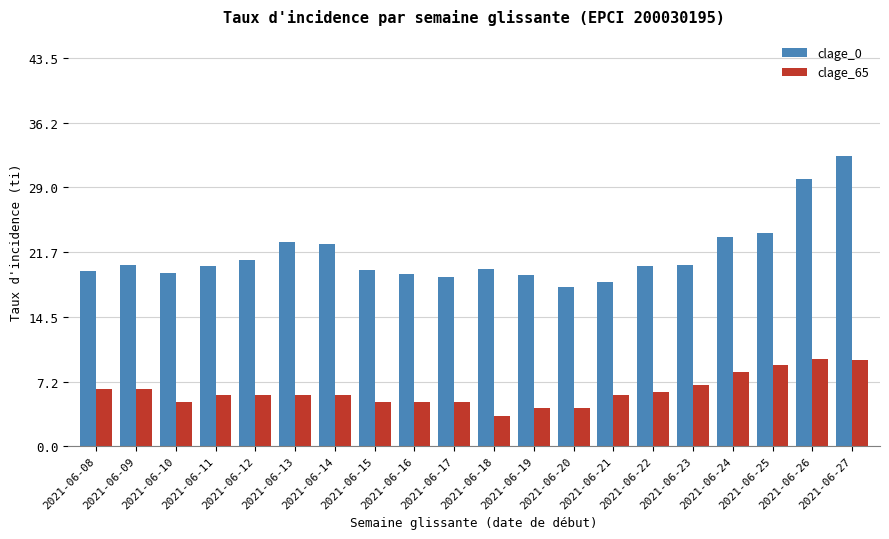

Which series changed the most between 2021-06-09 and 2021-06-10?

clage_65